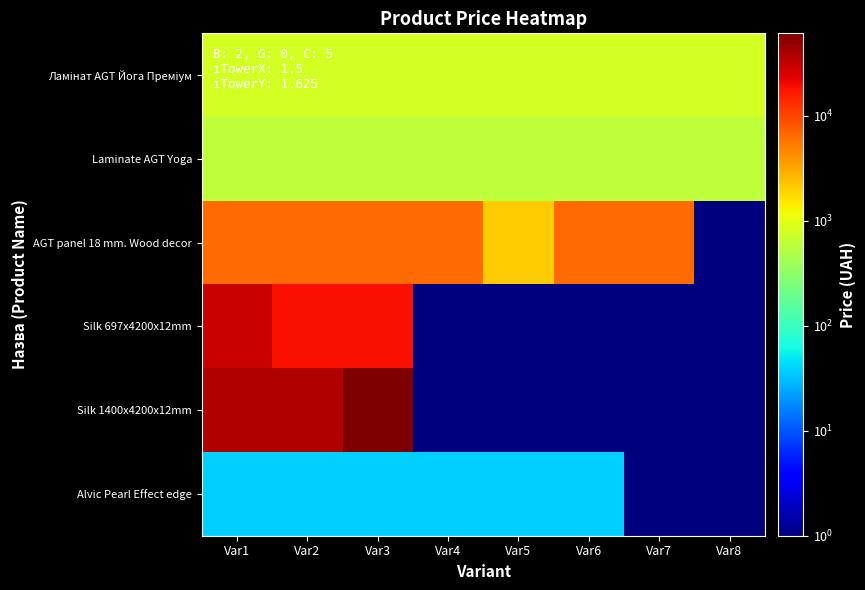

How many categories are shown in the chart?

8